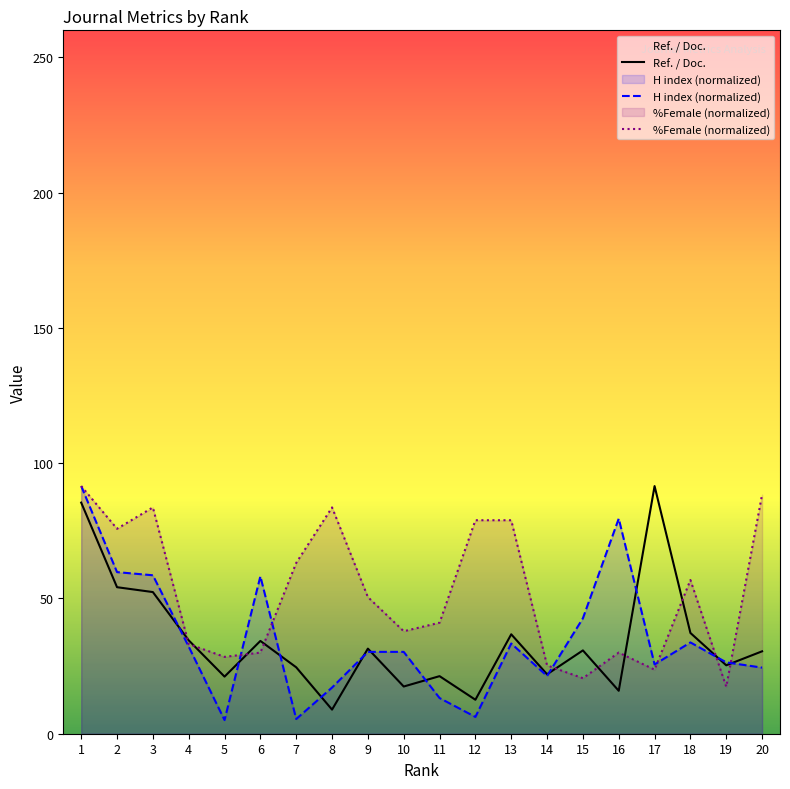

Is the value of %Female (normalized) at 9 greater than the value of H index (normalized) at 4?

Yes